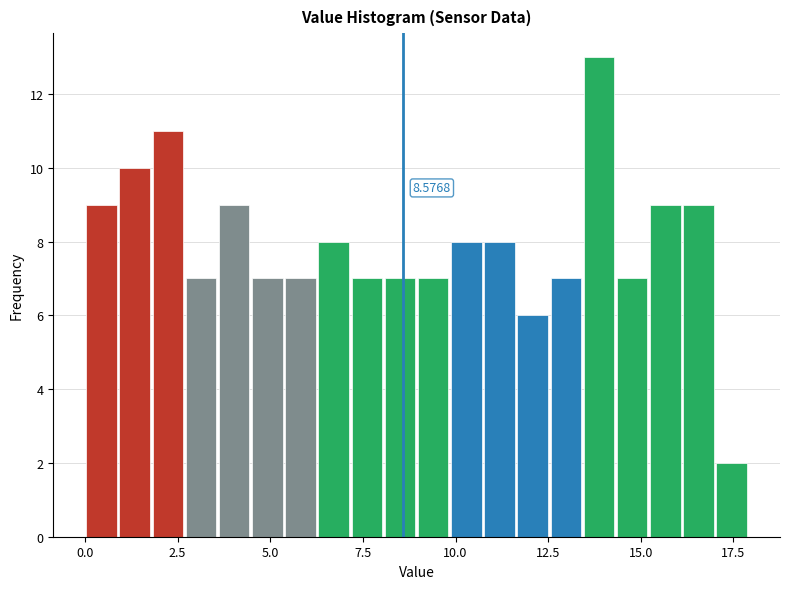

Around what value on the x-axis is the tallest bar? Give the approximate position of its centre, as read against the axis.

14.0